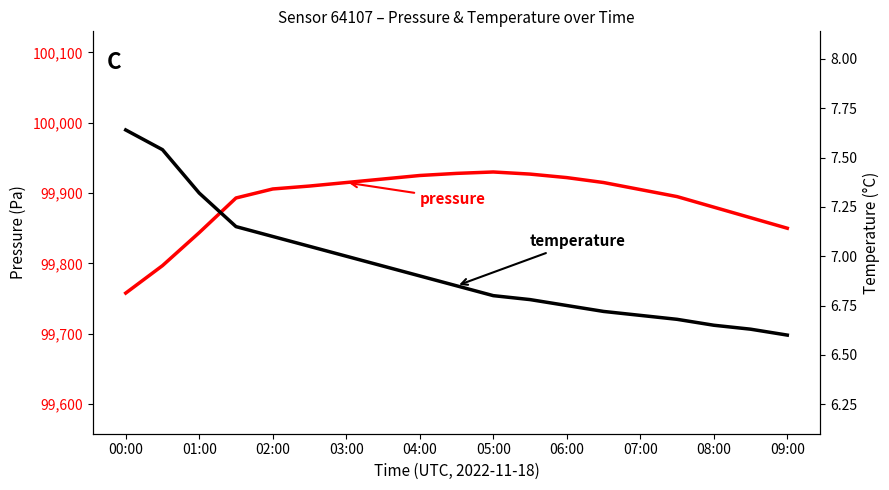

At which category does the chart reach its minimum across all series?

09:00